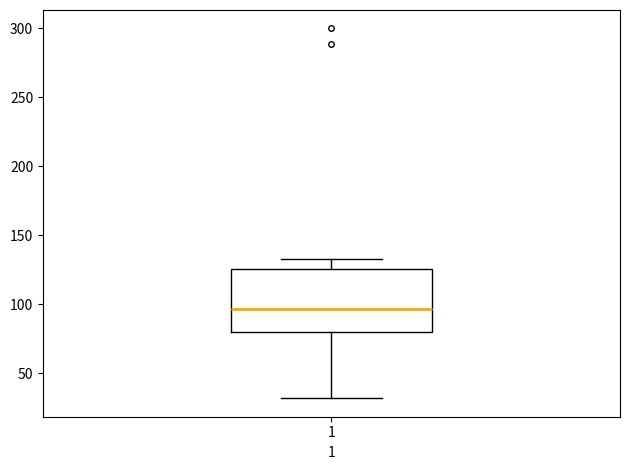

Where does the upper whisker of the box at x = 1 end on the y-axis? The values are not printed on the chart, so give them approximately, as read against the axis.

135